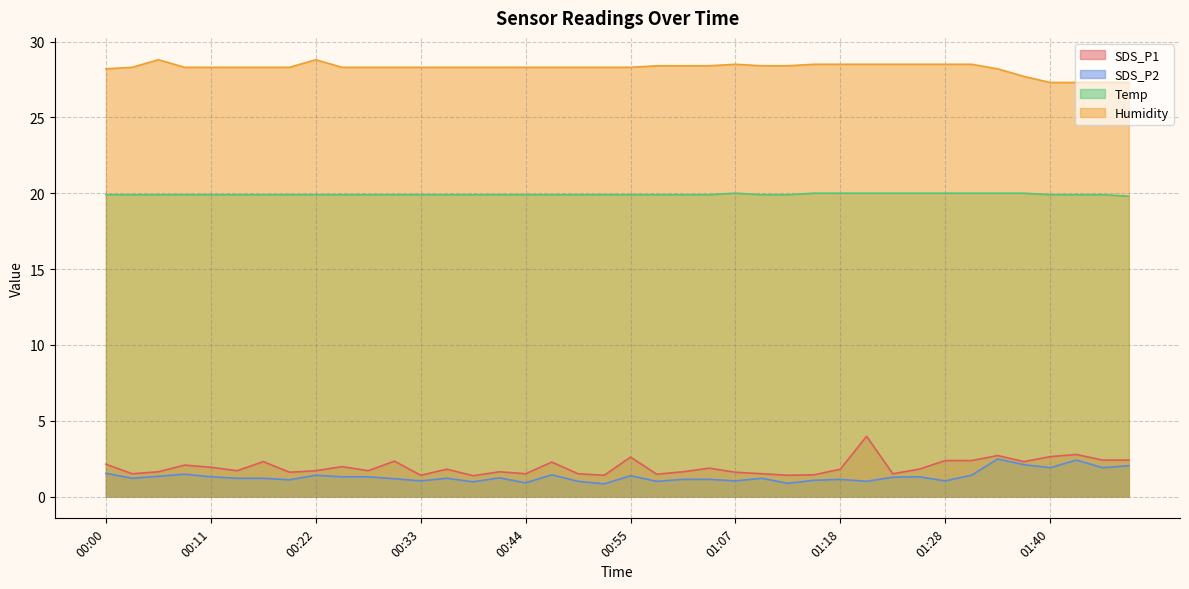

Reading left to right, list all the values displayed in this chart.

SDS_P1: 00:00=2.1	00:03=1.5	00:06=1.6	00:09=2.1	00:11=1.9	00:14=1.7	00:17=2.3	00:19=1.6	00:22=1.7	00:25=2.0	00:28=1.7	00:30=2.3	00:33=1.4	00:36=1.8	00:39=1.4	00:41=1.6	00:44=1.5	00:47=2.3	00:50=1.5	00:52=1.4	00:55=2.6	00:58=1.5	01:01=1.6	01:04=1.9	01:07=1.6	01:09=1.5	01:12=1.4	01:15=1.4	01:18=1.8	01:20=4.0	01:23=1.5	01:26=1.8	01:28=2.4	01:31=2.4	01:34=2.7	01:37=2.3	01:40=2.6	01:42=2.8	01:45=2.4	01:48=2.4
SDS_P2: 00:00=1.5	00:03=1.2	00:06=1.3	00:09=1.5	00:11=1.3	00:14=1.2	00:17=1.2	00:19=1.1	00:22=1.4	00:25=1.3	00:28=1.3	00:30=1.2	00:33=1.0	00:36=1.2	00:39=1.0	00:41=1.2	00:44=0.9	00:47=1.4	00:50=1.0	00:52=0.8	00:55=1.4	00:58=1.0	01:01=1.1	01:04=1.1	01:07=1.0	01:09=1.2	01:12=0.9	01:15=1.1	01:18=1.1	01:20=1.0	01:23=1.3	01:26=1.3	01:28=1.0	01:31=1.4	01:34=2.5	01:37=2.1	01:40=1.9	01:42=2.4	01:45=1.9	01:48=2.0
Temp: 00:00=19.9	00:03=19.9	00:06=19.9	00:09=19.9	00:11=19.9	00:14=19.9	00:17=19.9	00:19=19.9	00:22=19.9	00:25=19.9	00:28=19.9	00:30=19.9	00:33=19.9	00:36=19.9	00:39=19.9	00:41=19.9	00:44=19.9	00:47=19.9	00:50=19.9	00:52=19.9	00:55=19.9	00:58=19.9	01:01=19.9	01:04=19.9	01:07=20.0	01:09=19.9	01:12=19.9	01:15=20.0	01:18=20.0	01:20=20.0	01:23=20.0	01:26=20.0	01:28=20.0	01:31=20.0	01:34=20.0	01:37=20.0	01:40=19.9	01:42=19.9	01:45=19.9	01:48=19.8
Humidity: 00:00=28.2	00:03=28.3	00:06=28.8	00:09=28.3	00:11=28.3	00:14=28.3	00:17=28.3	00:19=28.3	00:22=28.8	00:25=28.3	00:28=28.3	00:30=28.3	00:33=28.3	00:36=28.3	00:39=28.3	00:41=28.3	00:44=28.3	00:47=28.3	00:50=28.3	00:52=28.3	00:55=28.3	00:58=28.4	01:01=28.4	01:04=28.4	01:07=28.5	01:09=28.4	01:12=28.4	01:15=28.5	01:18=28.5	01:20=28.5	01:23=28.5	01:26=28.5	01:28=28.5	01:31=28.5	01:34=28.2	01:37=27.7	01:40=27.3	01:42=27.3	01:45=27.3	01:48=27.3